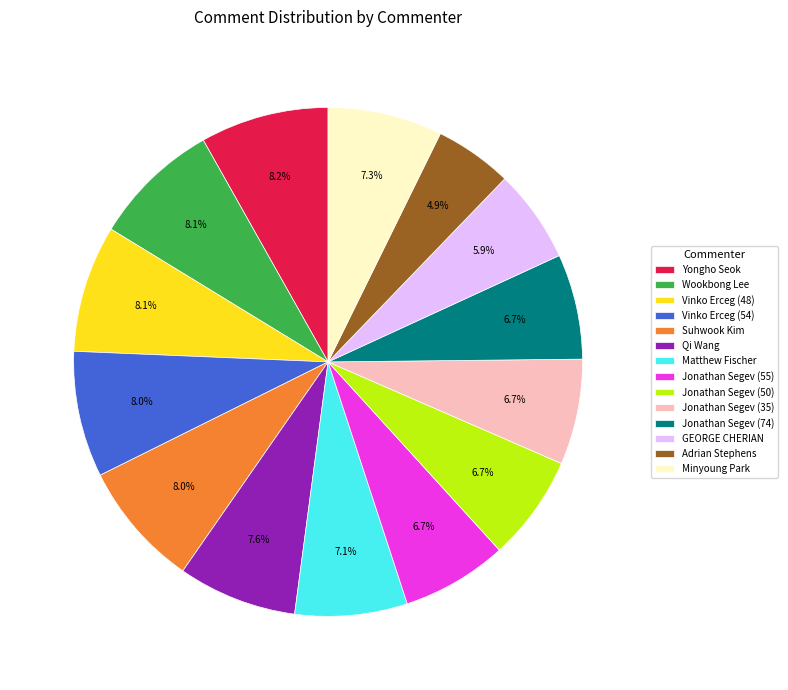

Does Yongho Seok represent more than half of the total?

No